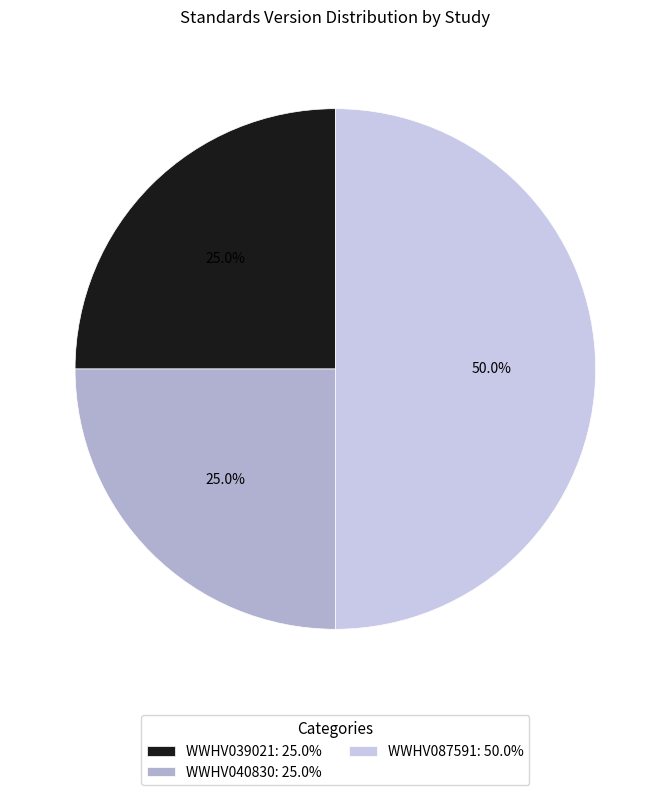

What percentage is the WWHV040830 slice, to the nearest percent?

25%